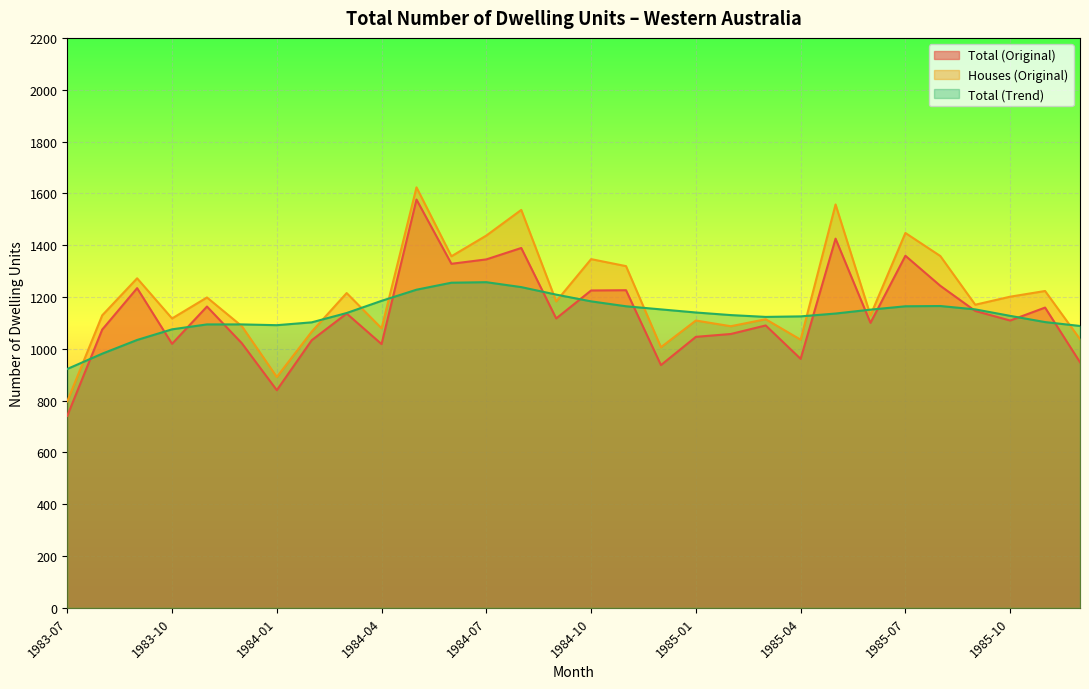

Which category has the lowest value in the Houses (Original) series?

1983-07